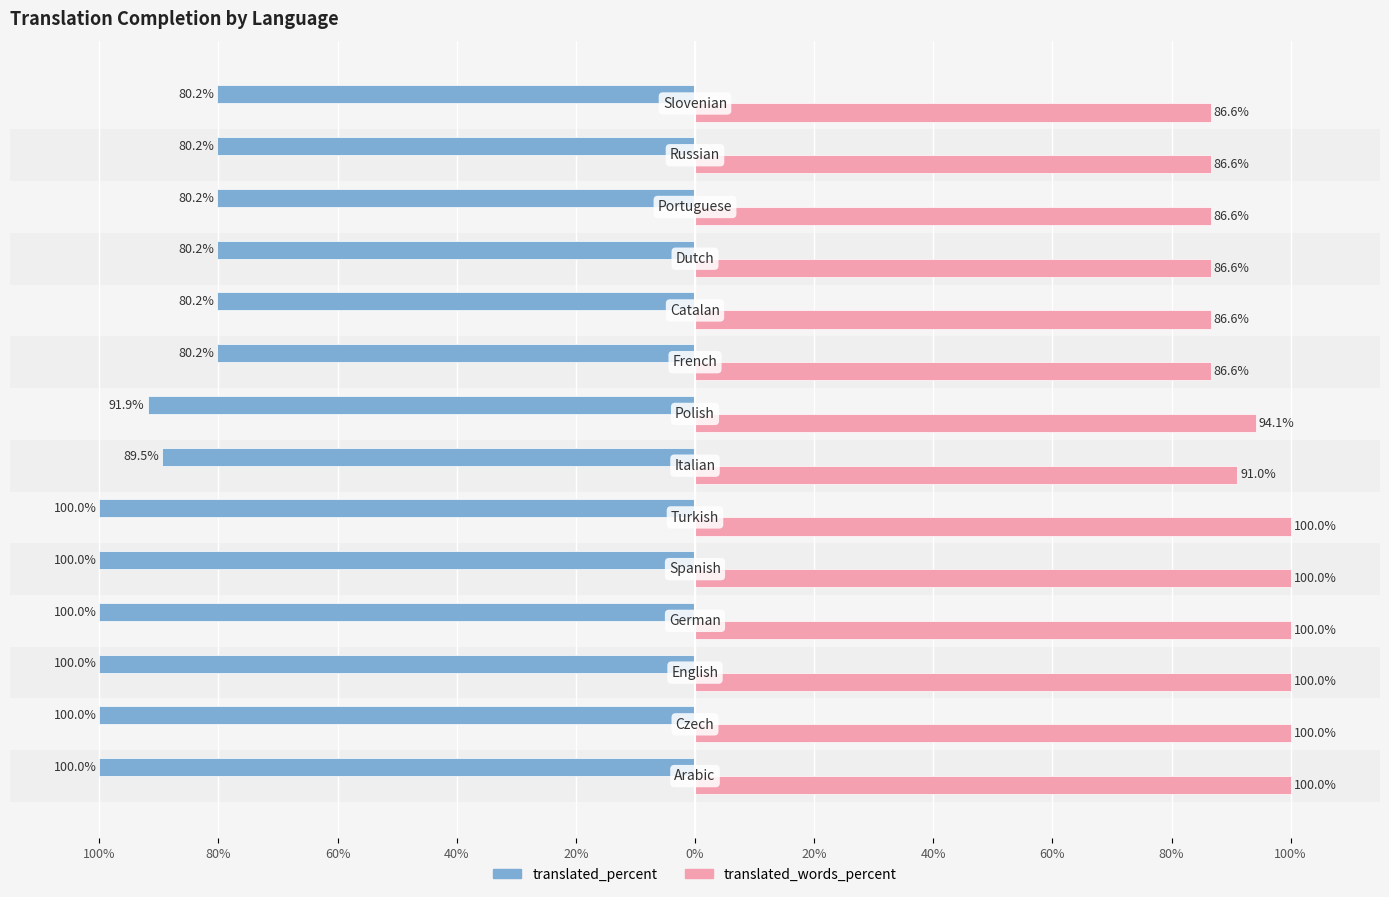

What are all the series names shown in the legend?

translated_percent, translated_words_percent